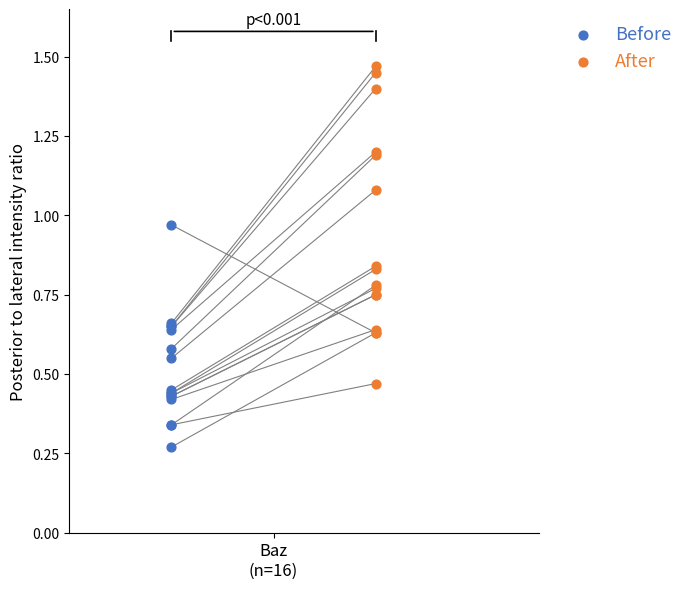

Which series contains the highest Y value?

After